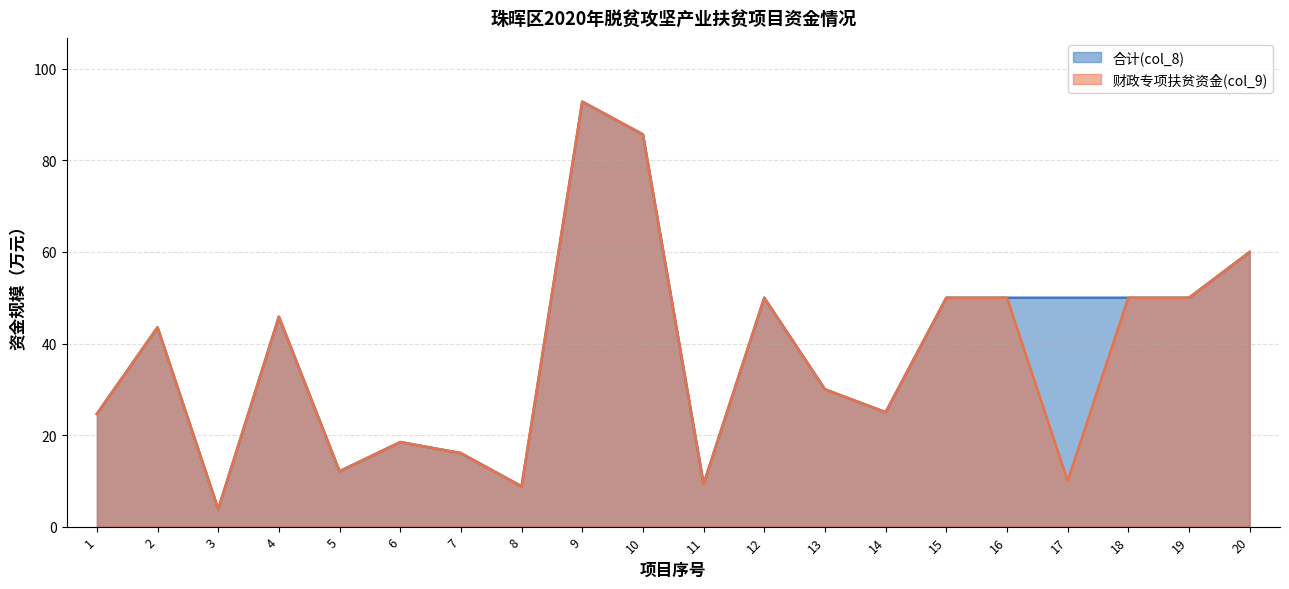

The 财政专项扶贫资金(col_9) series shows 75.4 at 2. True or false?

False